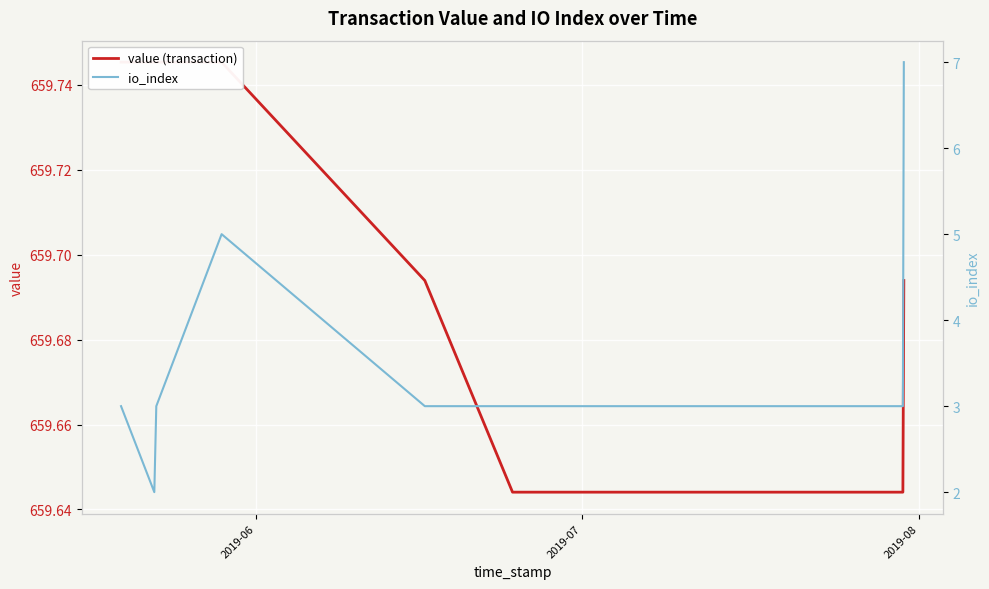

What position from the left is 2019-07?

2